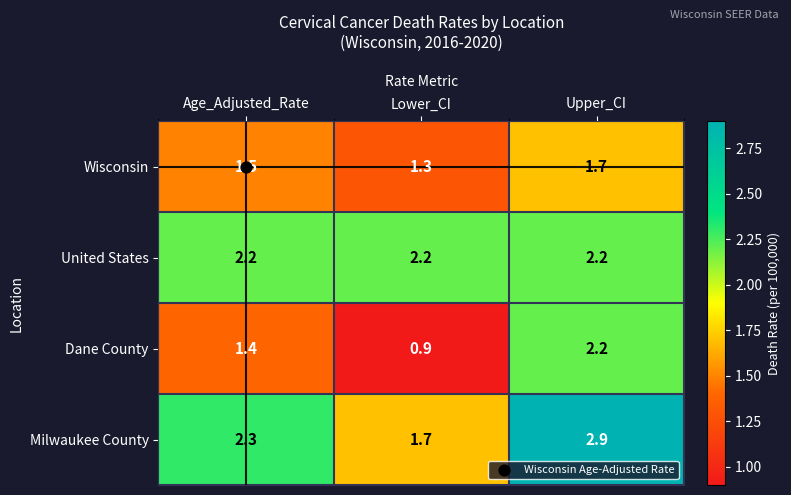

What is the smallest value displayed?

0.9